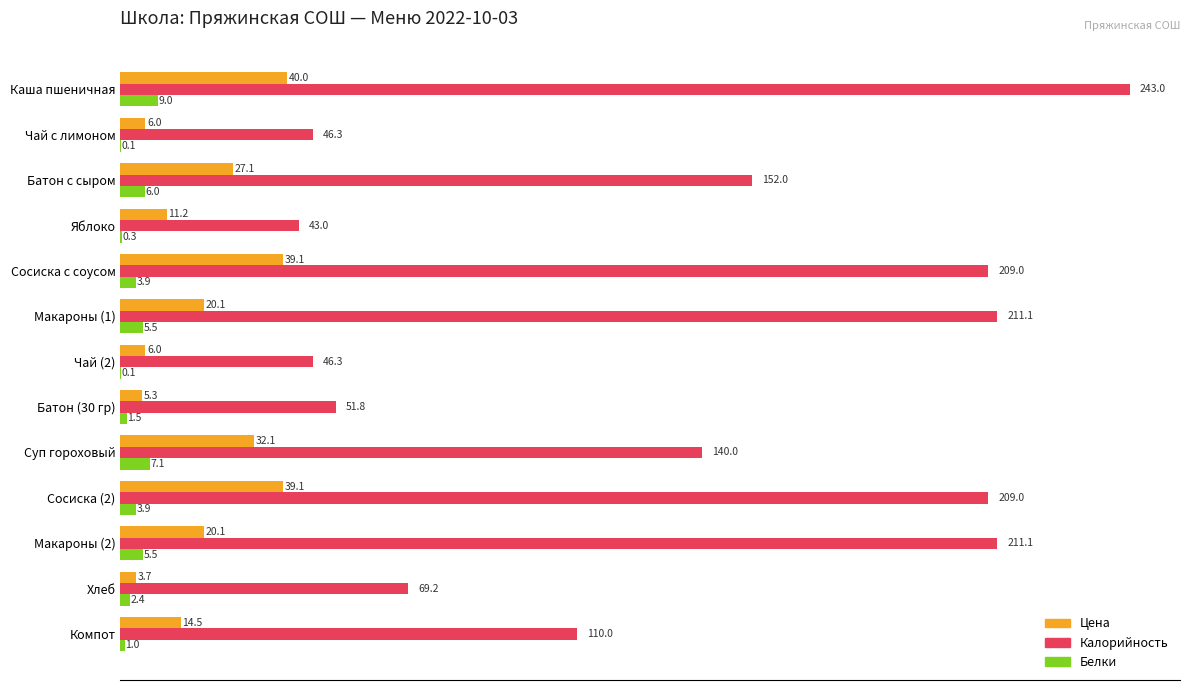

Where is Калорийность nearest to the value 143?

Суп гороховый